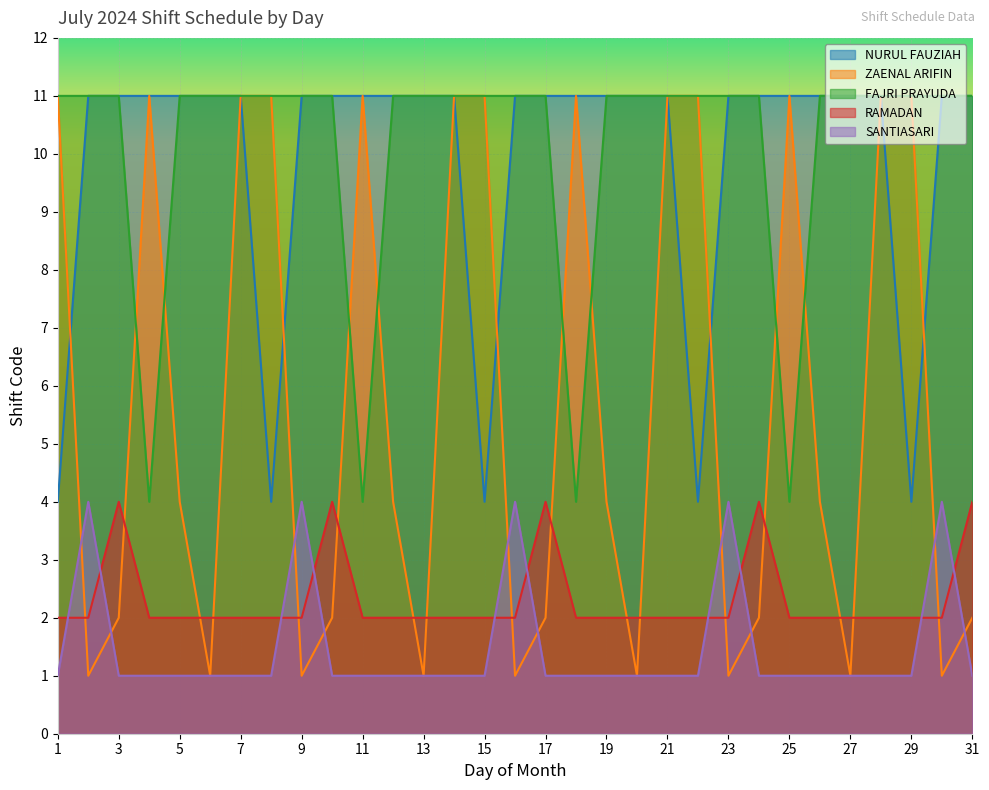

Is it true that SANTIASARI equals 2 at 31?

False